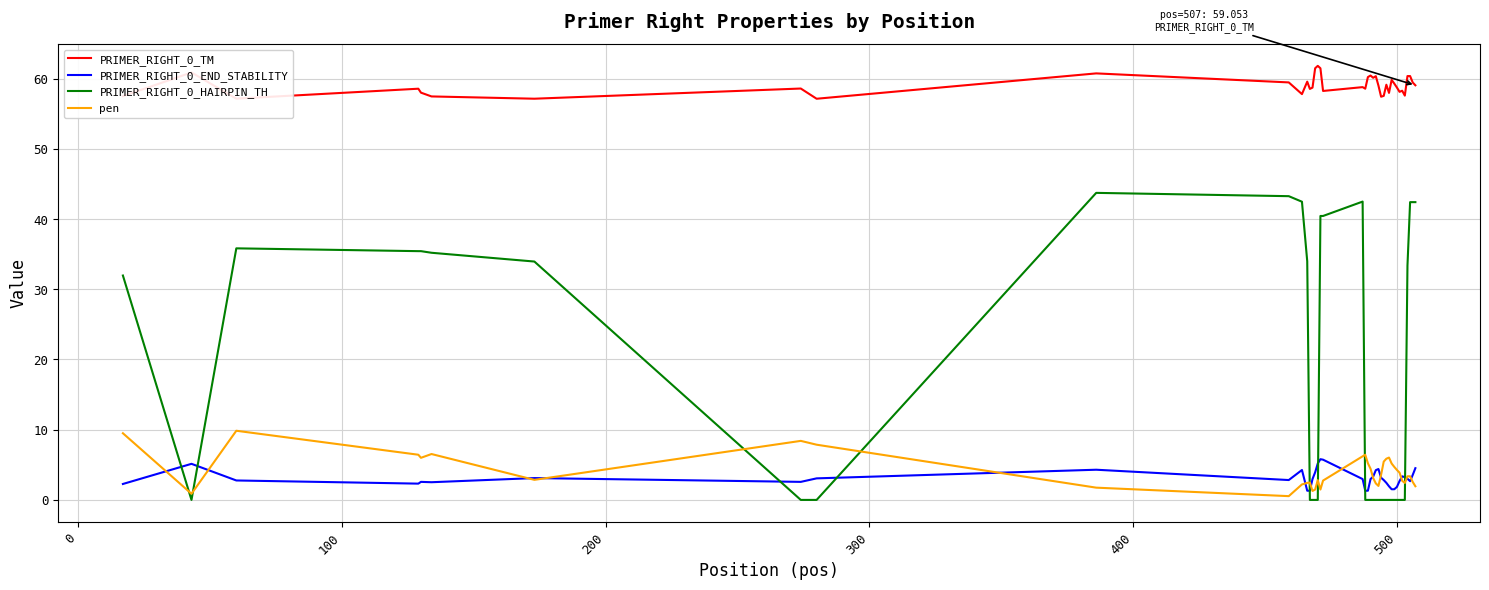

What is the difference between the maximum and minimum values in the pen series?

9.3